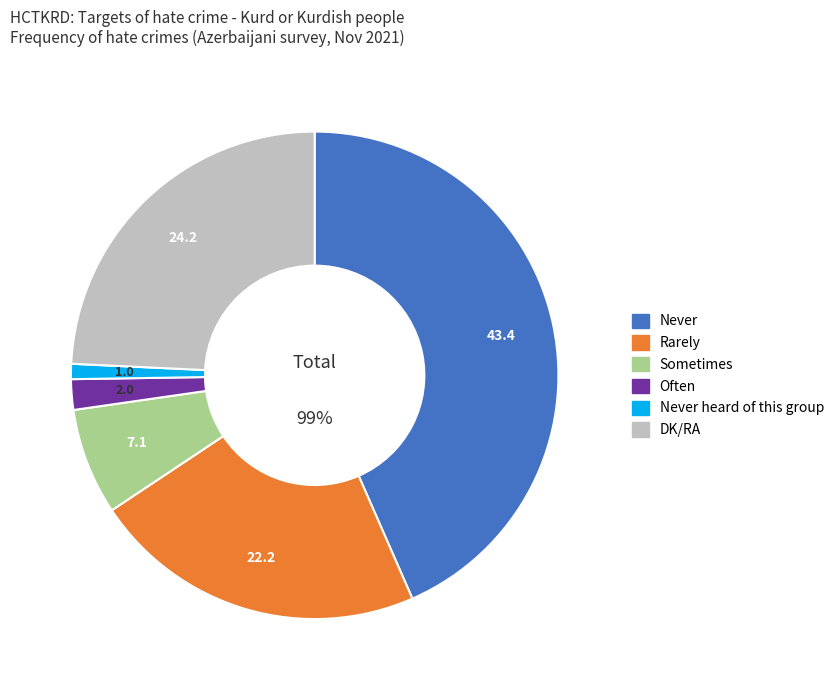

What is the change in value from Never to DK/RA?

-19